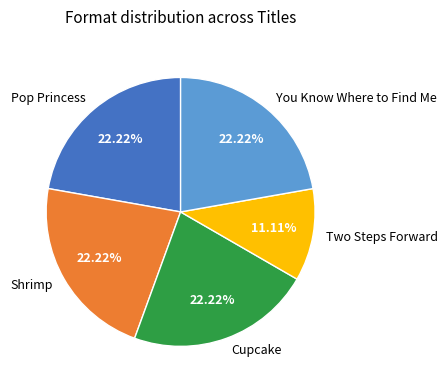

Does Two Steps Forward represent more than half of the total?

No